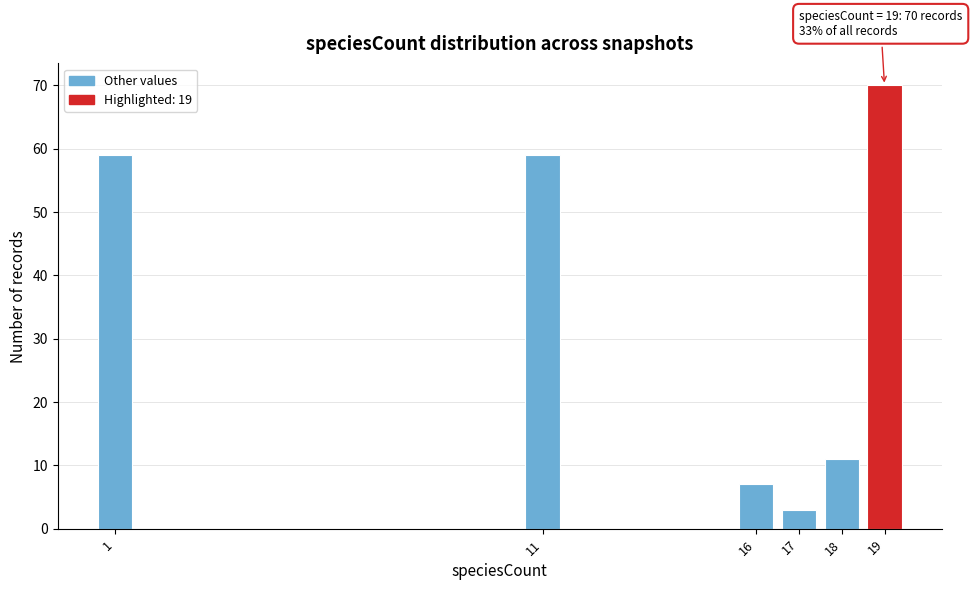

Reading left to right, extract all data points from this chart.

1=59	11=59	16=7	17=3	18=11	19=70